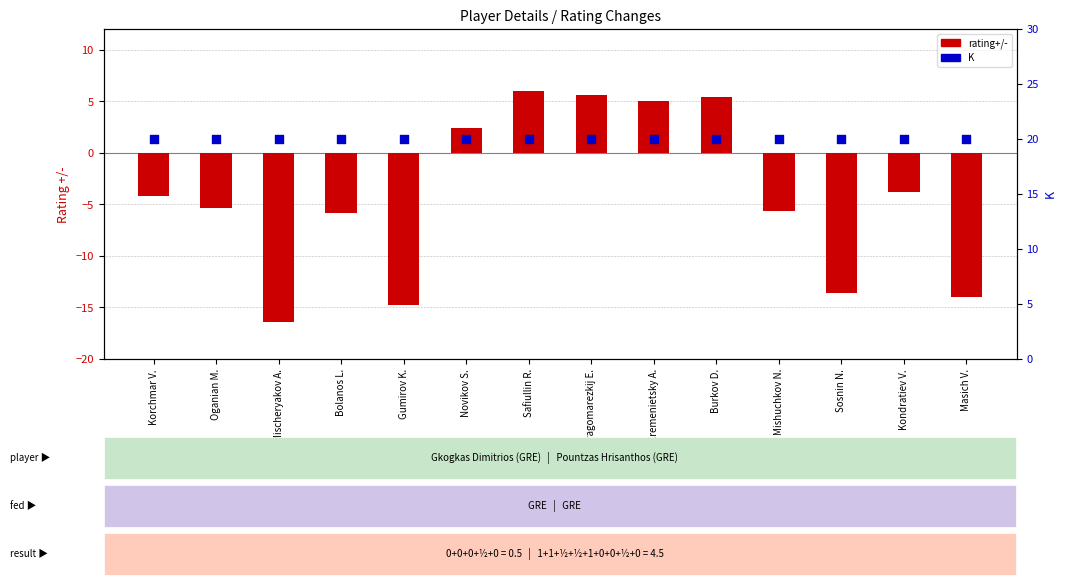

Which series has the largest total across all categories?

K